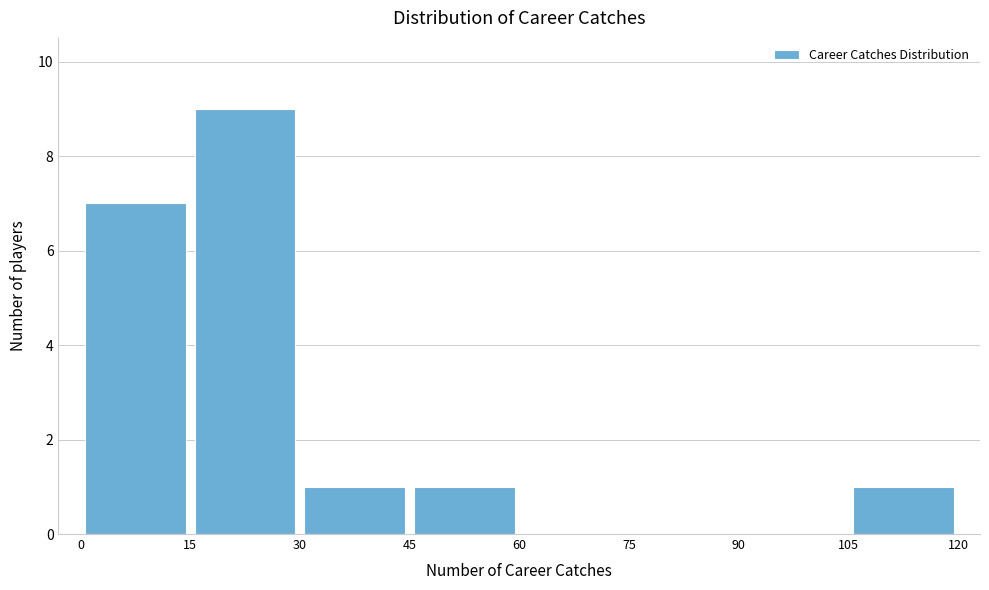

Which range on the x-axis has the tallest bar?

15 to 30